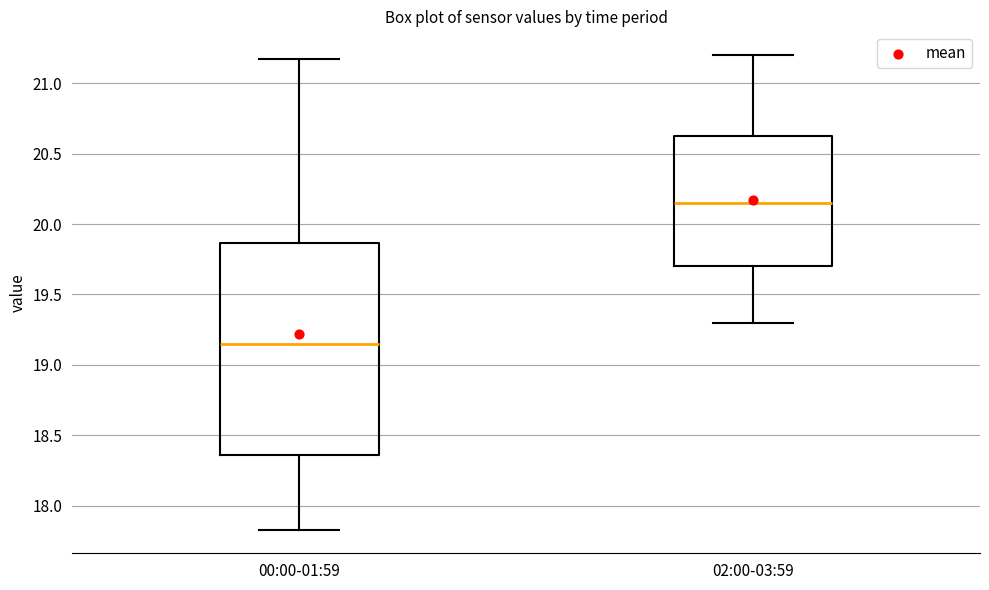

Where does the median line of the box for 02:00-03:59 sit on the y-axis? The values are not printed on the chart, so give them approximately, as read against the axis.

20.15